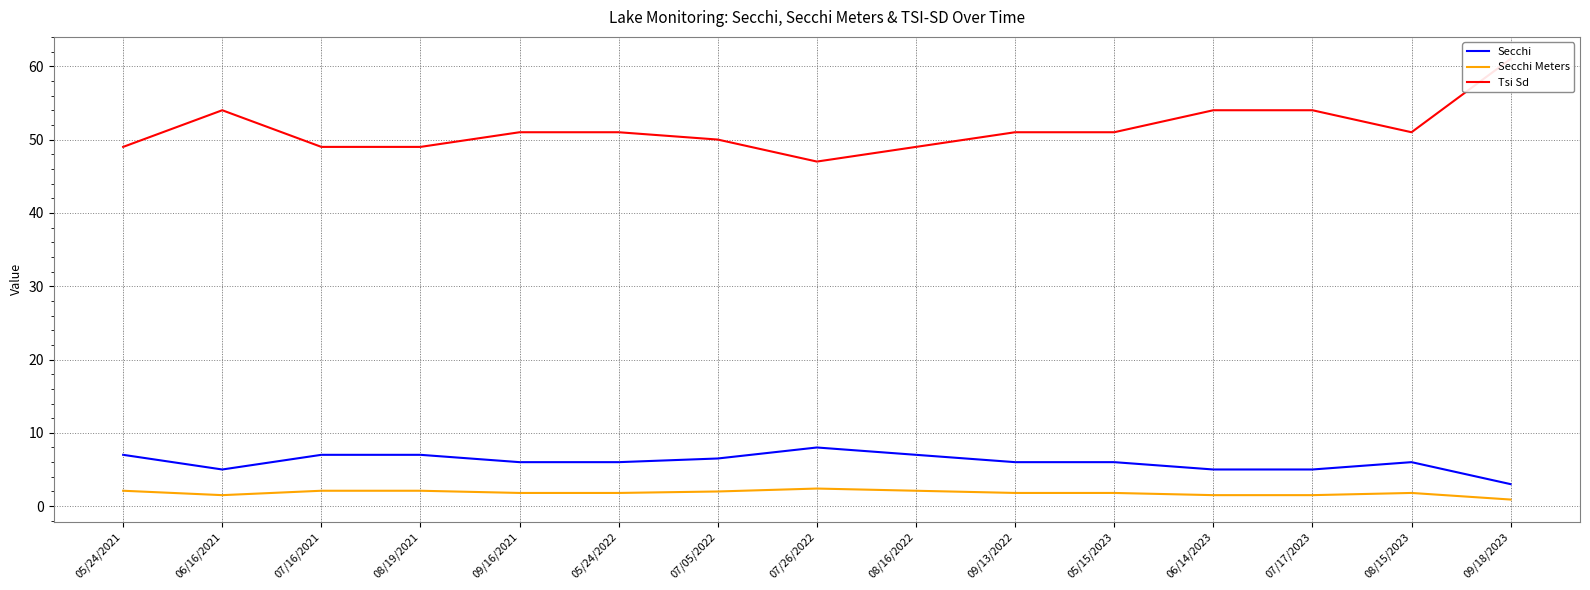

Read the Secchi Meters value at 07/17/2023.

1.5